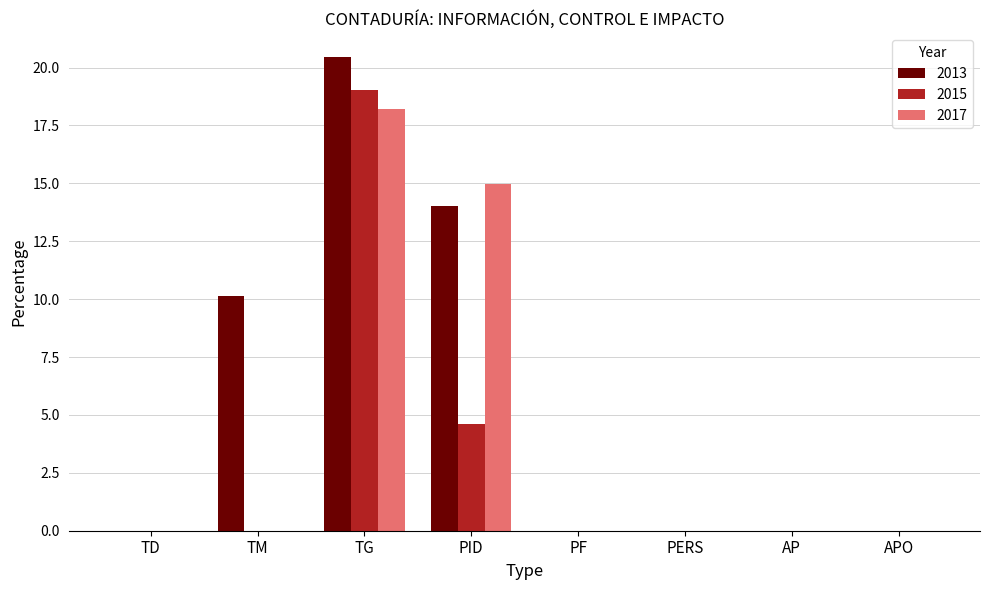

Which series has the largest total across all categories?

2013